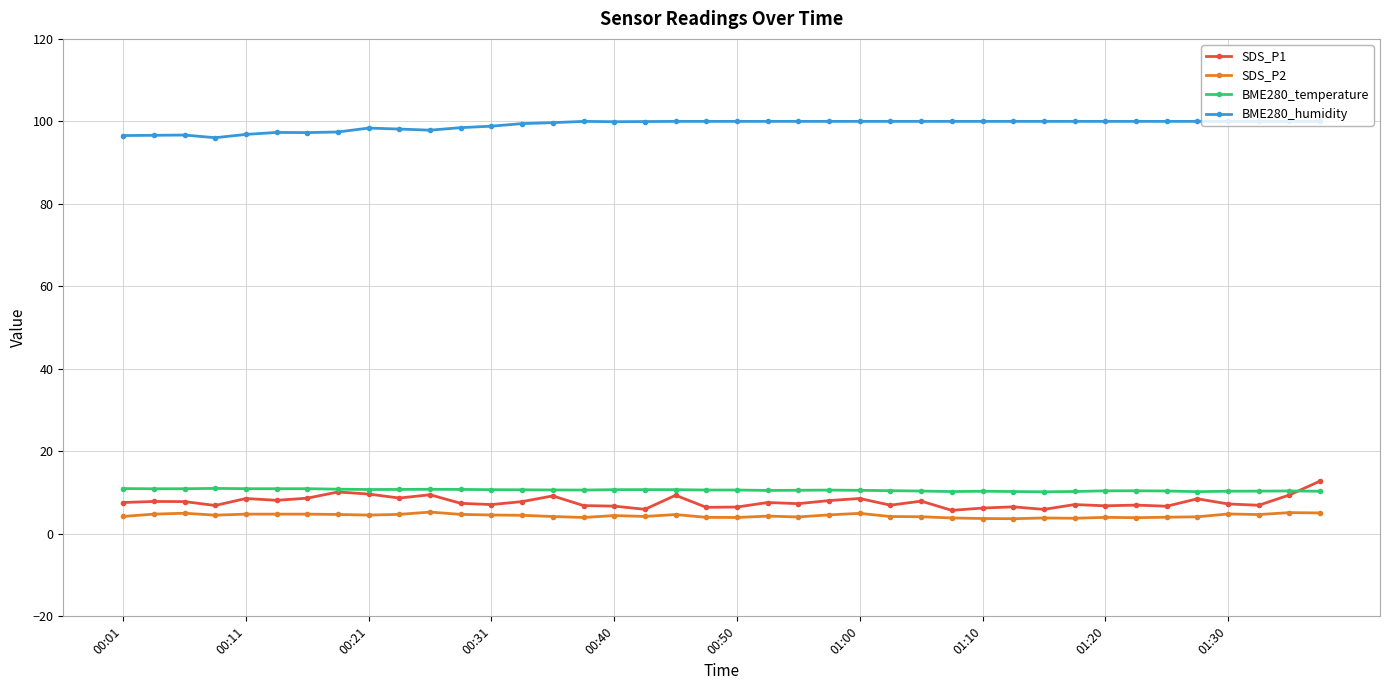

True or false: SDS_P2 and SDS_P1 intersect in this chart.

False